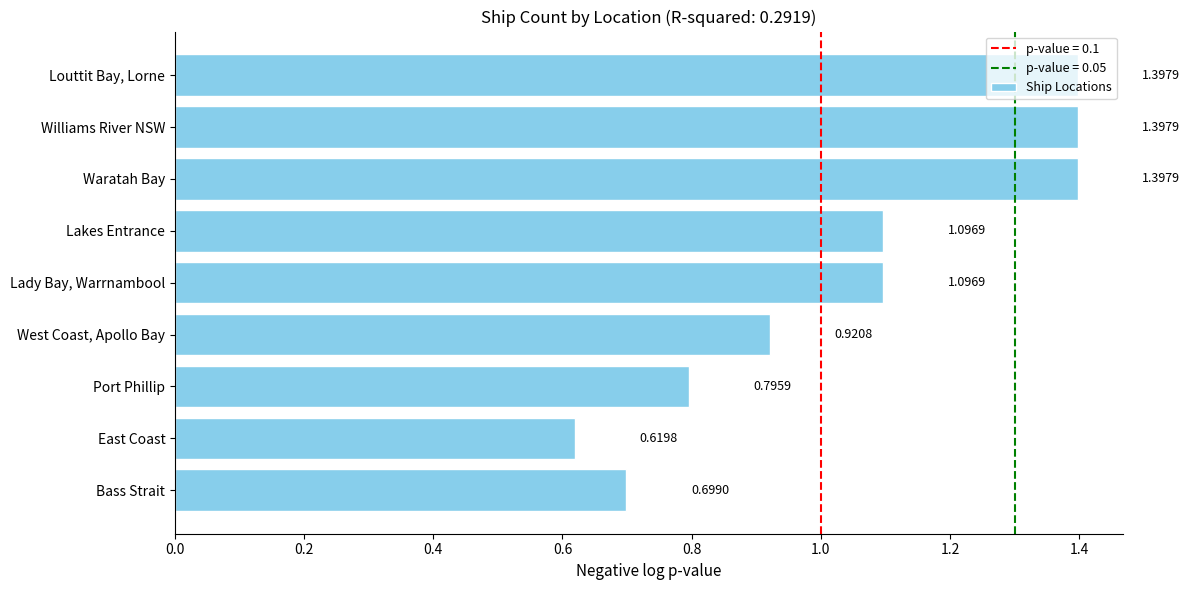

Which has a higher value, Lady Bay, Warrnambool or Louttit Bay, Lorne?

Louttit Bay, Lorne